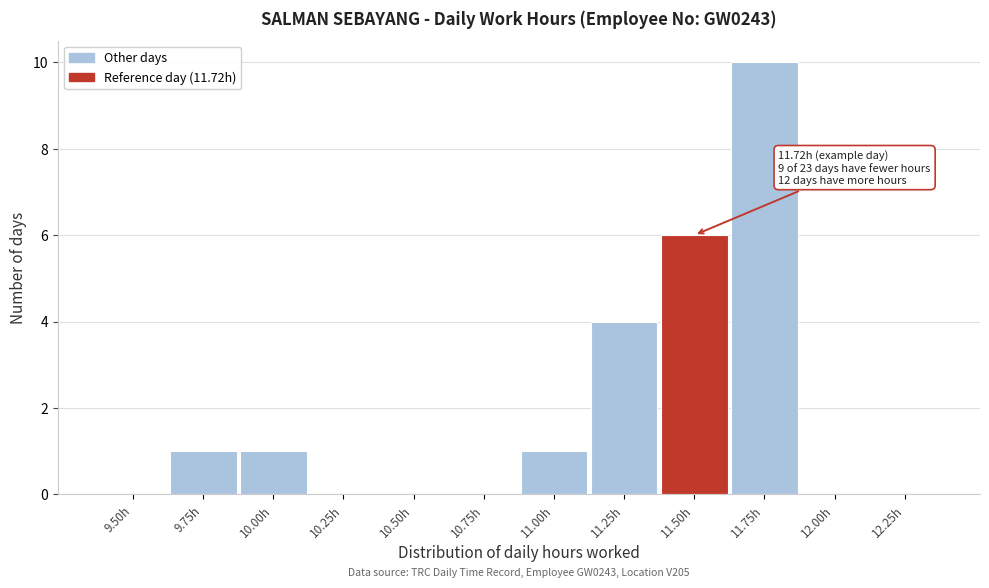

Reading left to right, transcribe all the data shown in this chart.

9.50h=0	9.75h=1	10.00h=1	10.25h=0	10.50h=0	10.75h=0	11.00h=1	11.25h=4	11.50h=6	11.75h=10	12.00h=0	12.25h=0